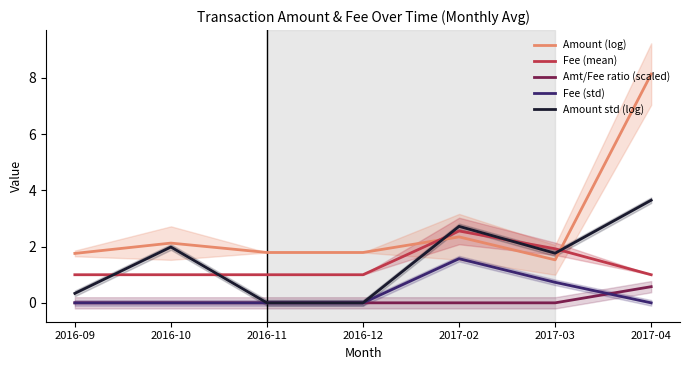

Which label corresponds to the smallest value in the chart?

2016-09